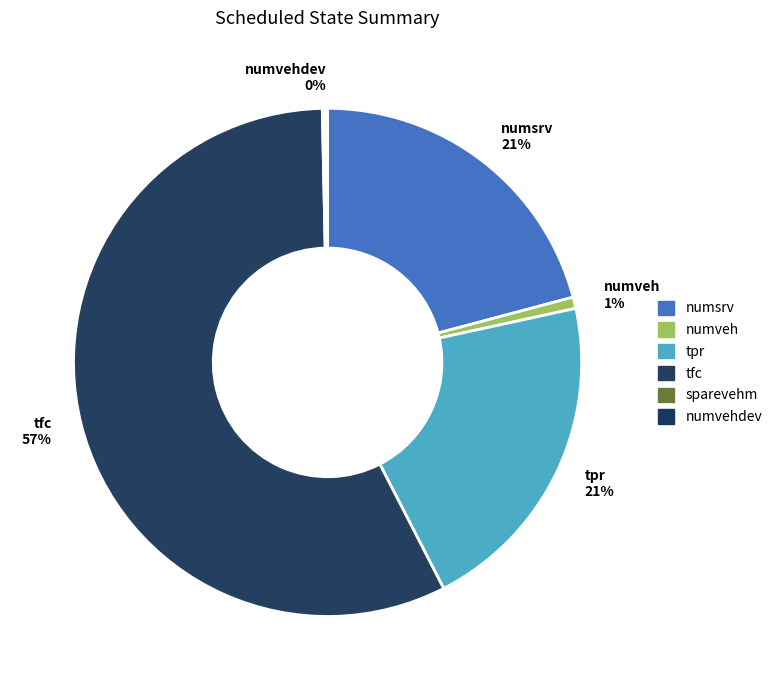

To the nearest percent, what percentage of the pie is numsrv?

21%